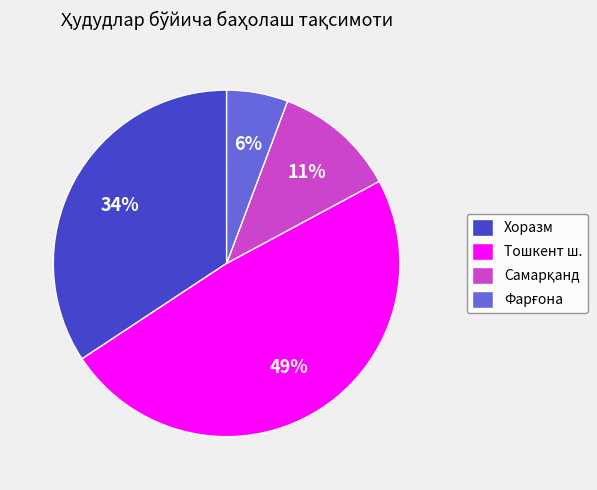

Which category has the biggest portion of the pie?

Тошкент ш.